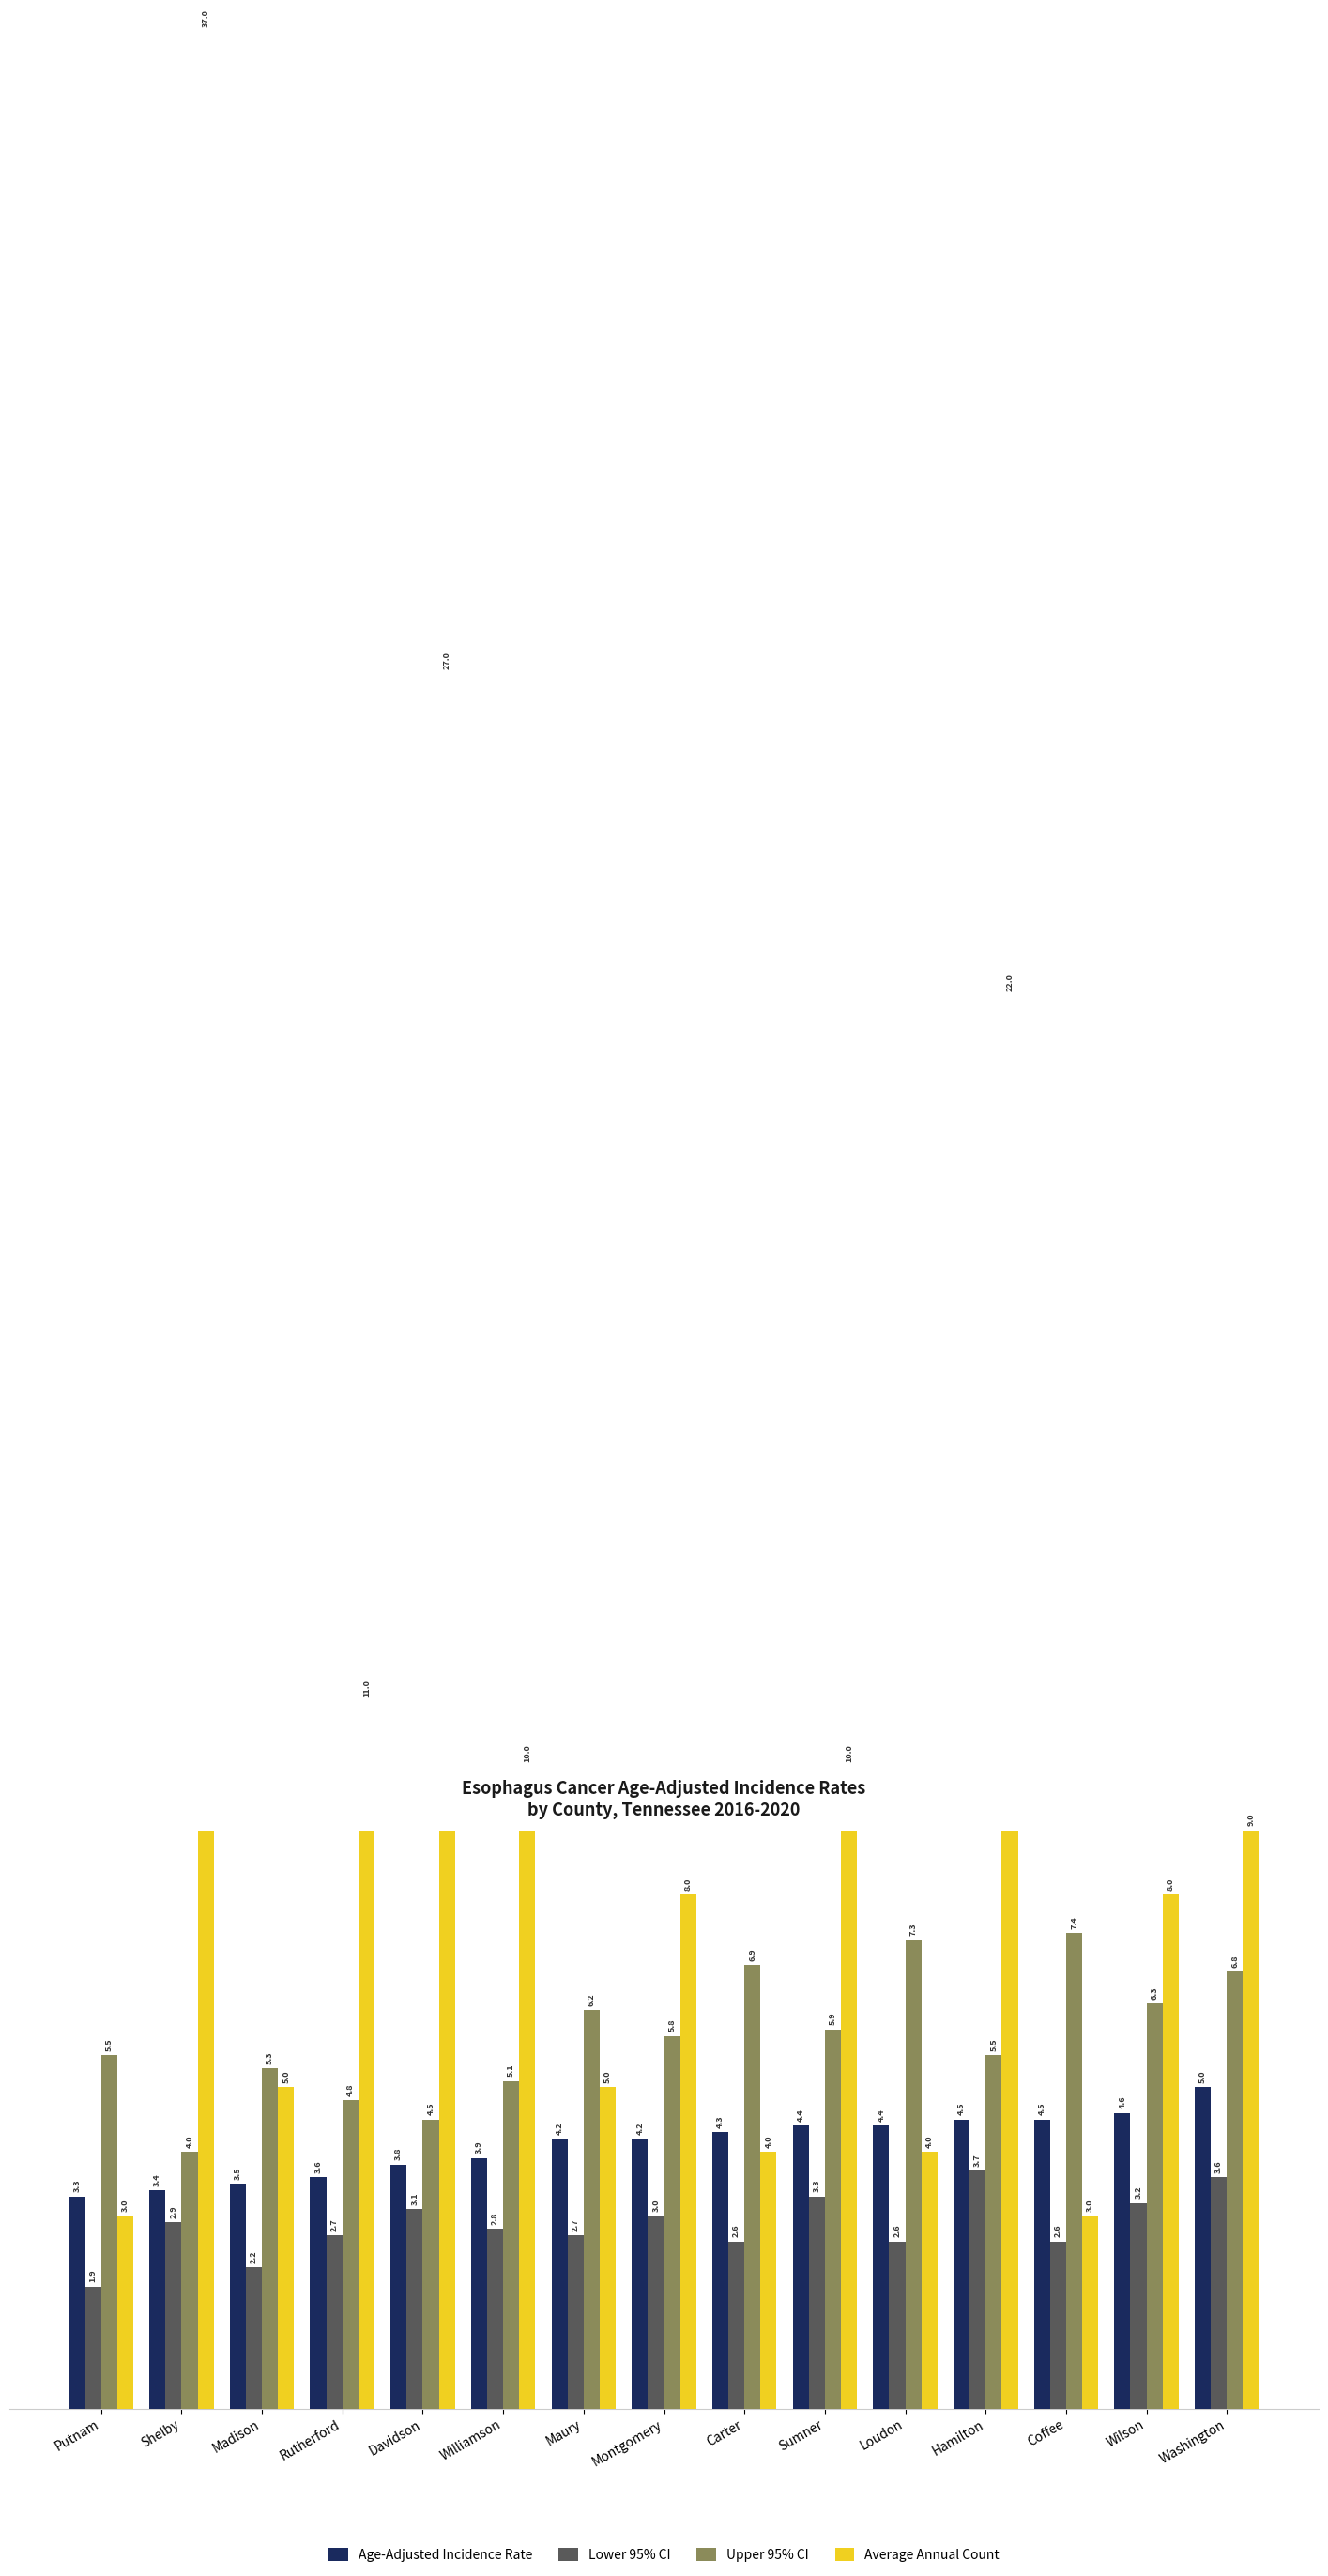

At which label does Average Annual Count first exceed 8?

Shelby